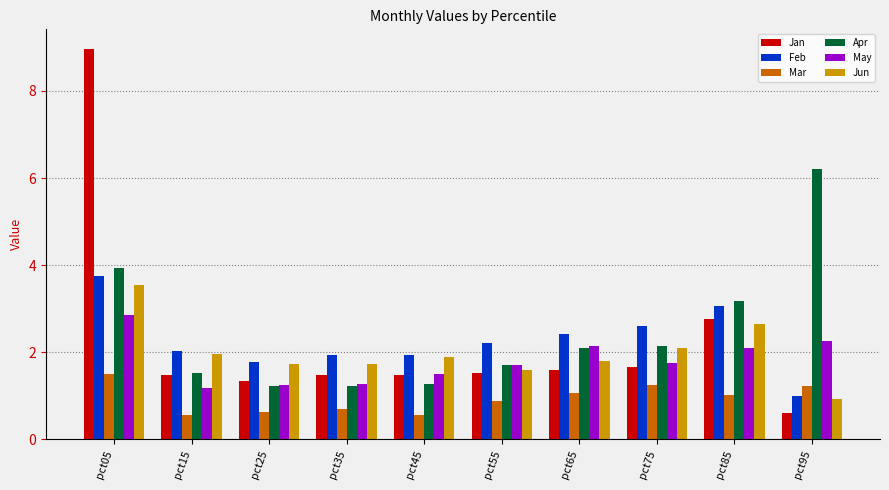

At which category is the sum across all series the highest?

pct05